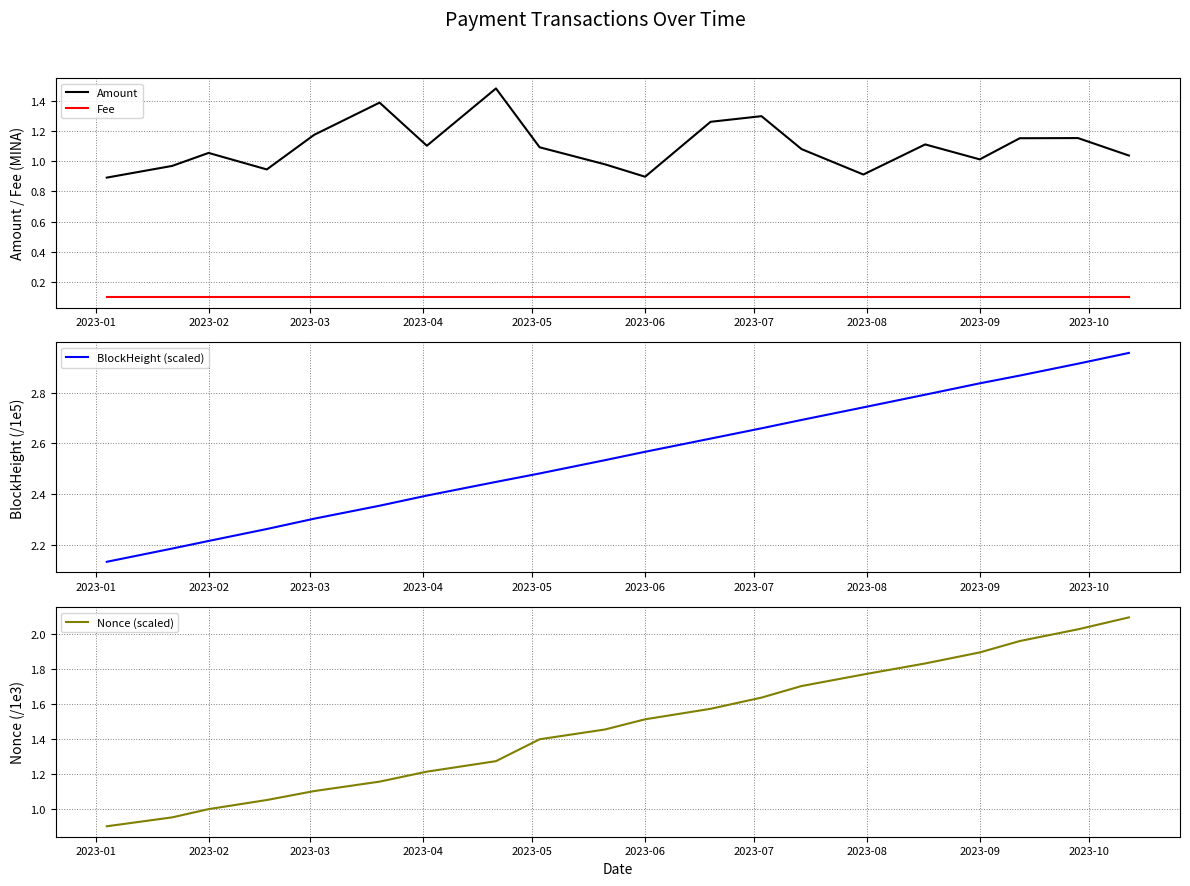

True or false: Amount and Fee intersect in this chart.

False